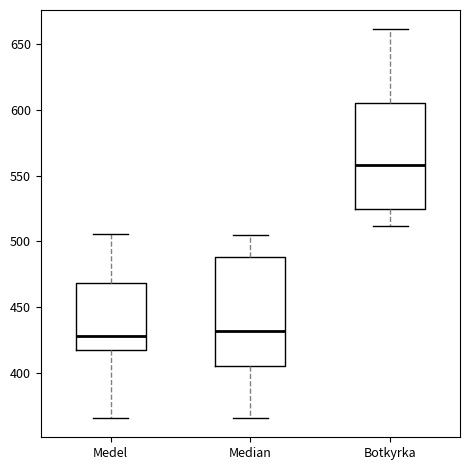

Reading left to right, transcribe this box plot: for each box, give where its median line is, the range the box spans, and where its two whiskers end, as read against the y-axis. The values are not printed on the chart, so give them approximately, as read against the axis.

Medel: median 430, box 415 to 470, whiskers 365 to 505
Median: median 430, box 405 to 490, whiskers 365 to 505
Botkyrka: median 560, box 525 to 605, whiskers 510 to 660